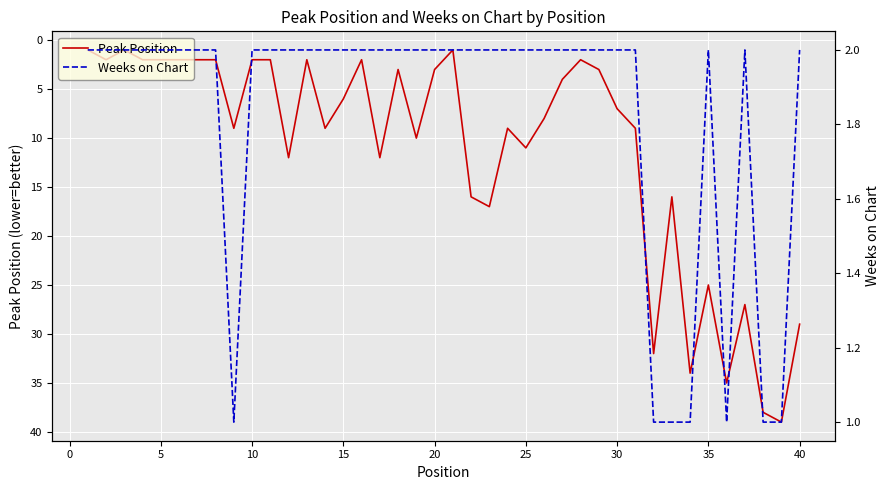

How many categories are shown in the chart?

40